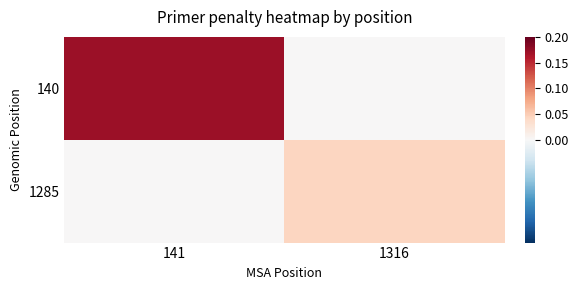

Rank the series by their average value, from lowest to highest.

1285, 140